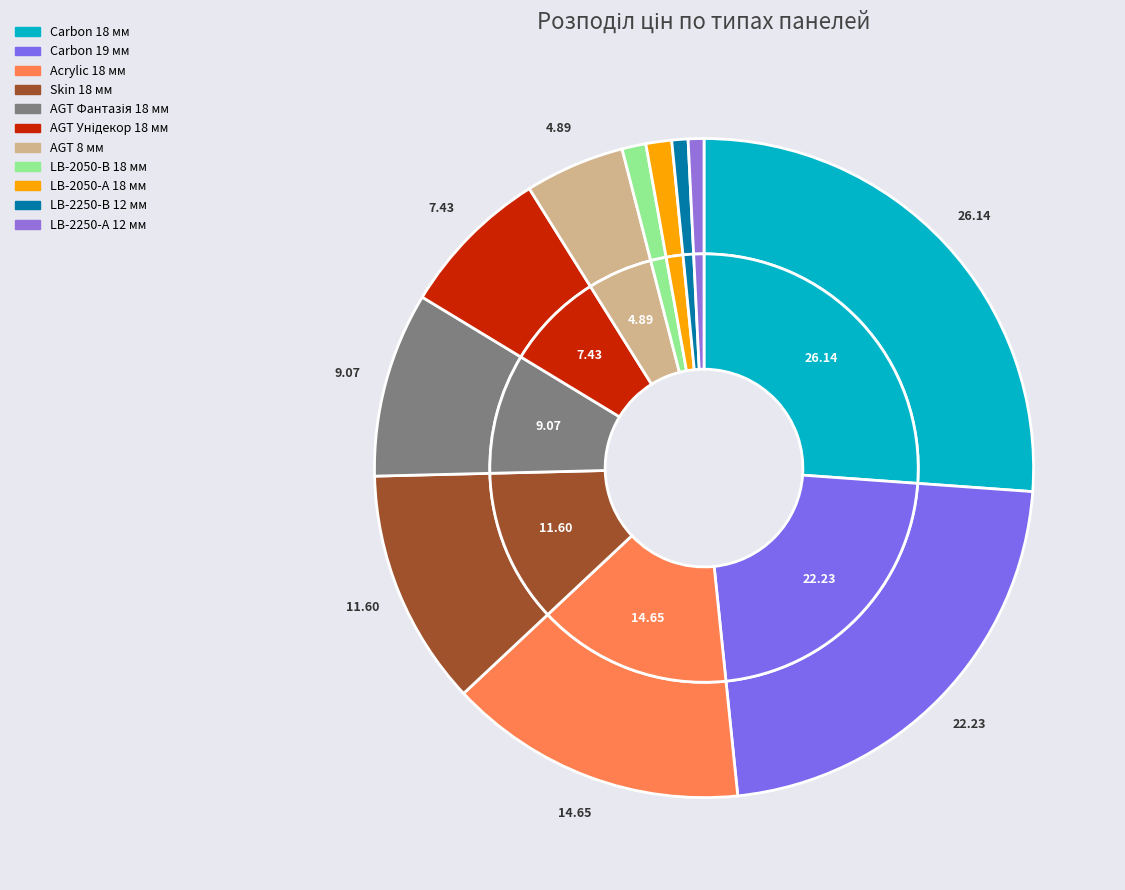

Is there any slice that represents more than half of the pie?

No